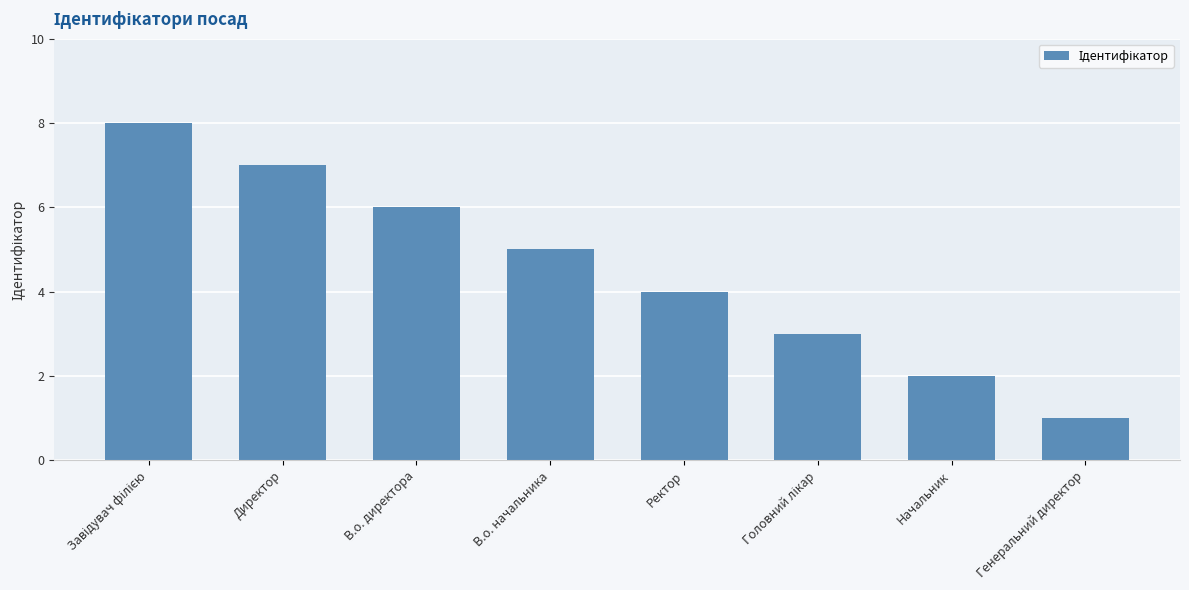

Is it true that the value at Начальник is 3?

False